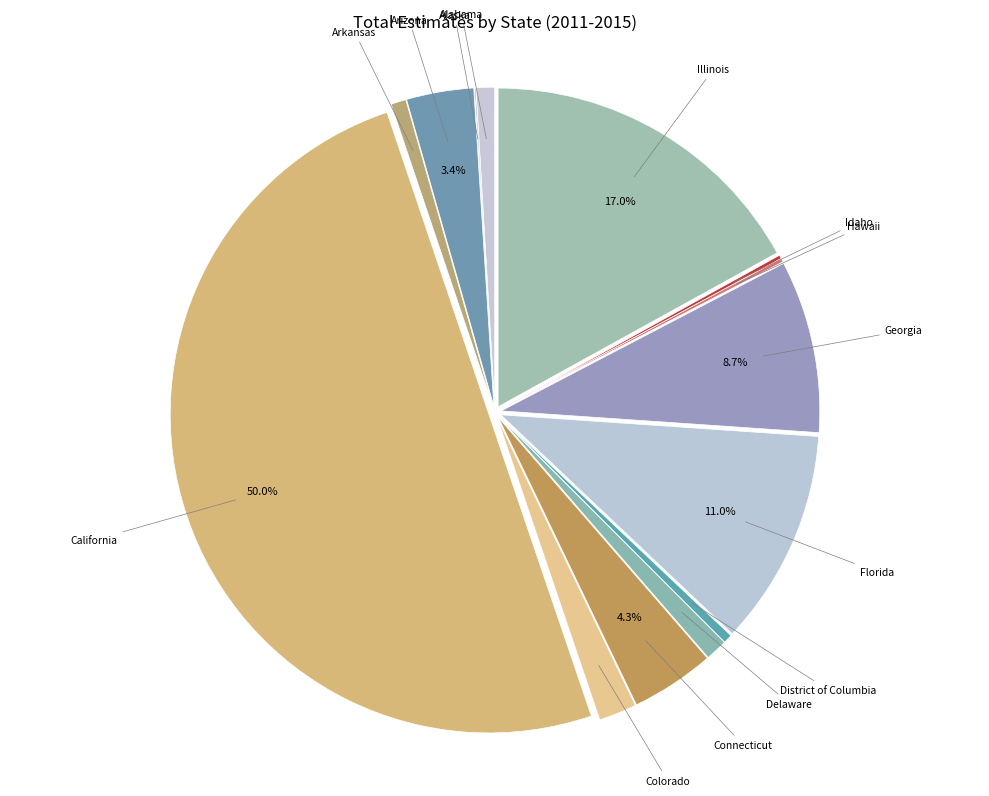

To the nearest percent, what is the average slice percentage?

7%